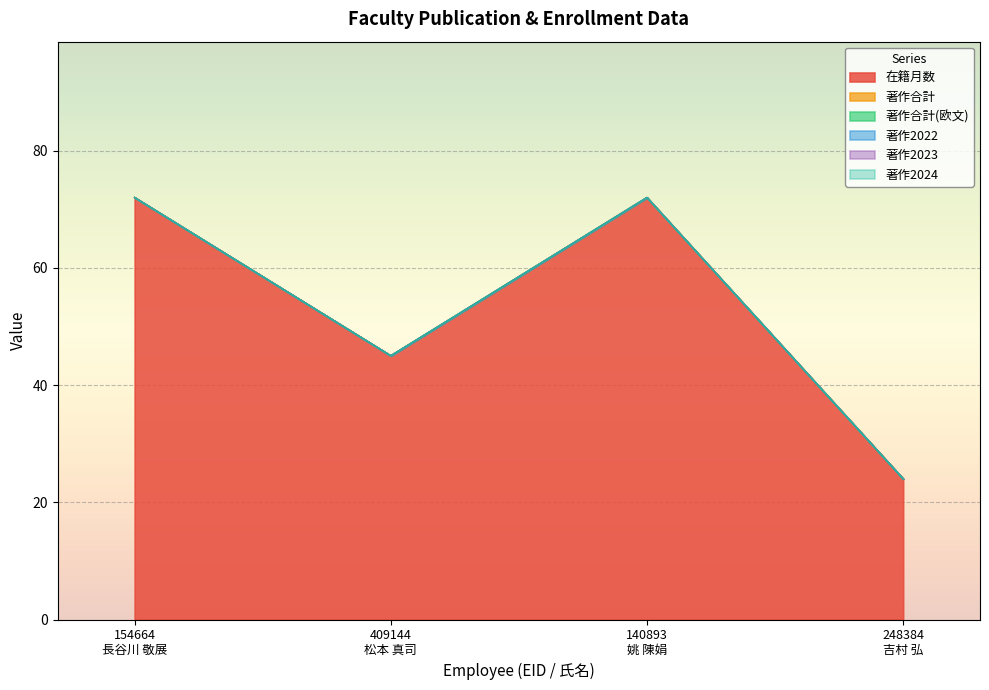

Is the value of 著作2022 at 248384
吉村 弘 greater than the value of 著作2024 at 409144
松本 真司?

No